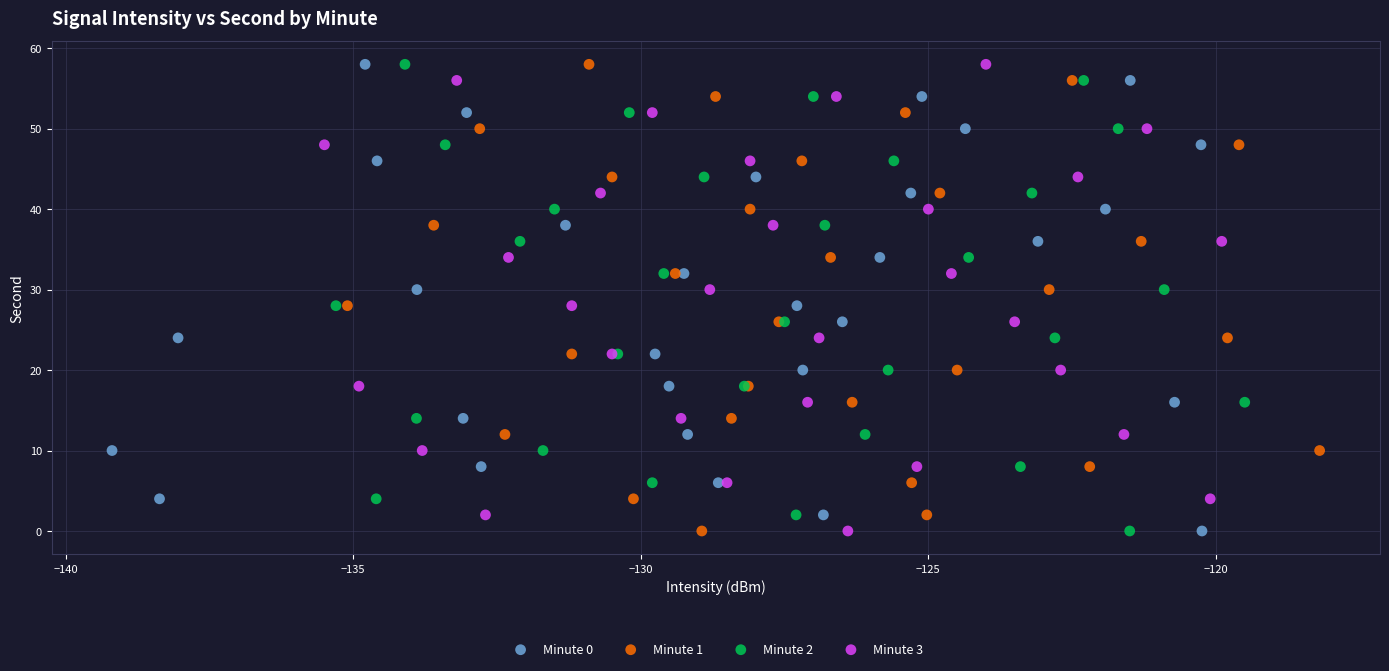

What are all the series names shown in the legend?

Minute 0, Minute 1, Minute 2, Minute 3